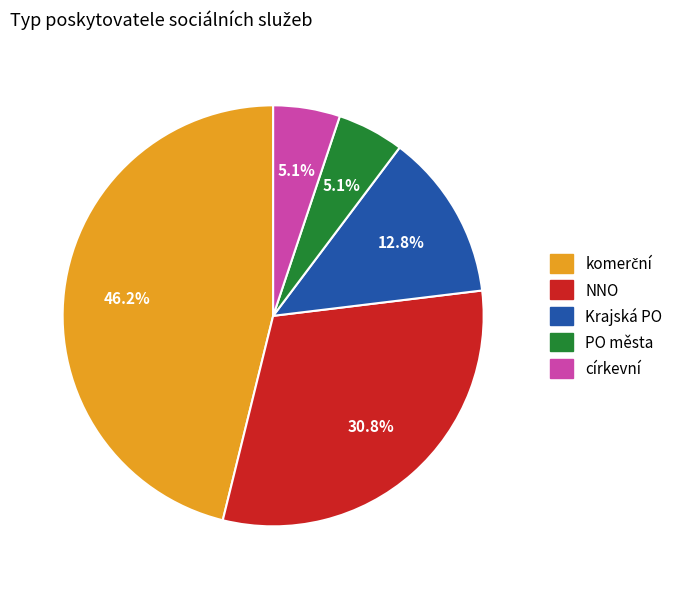

Combined, what portion of the pie is Krajská PO and PO města?

17.9%